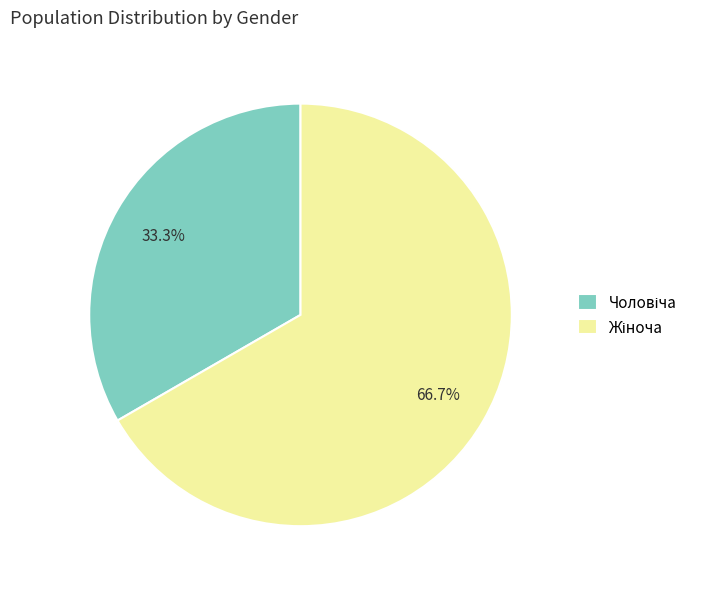

Does any single category account for the majority?

Yes